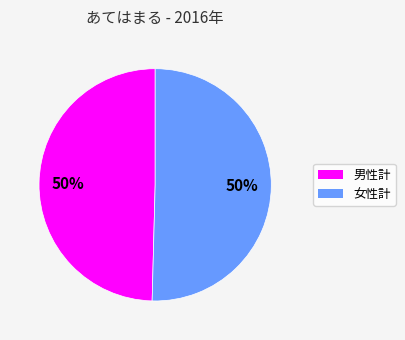

To the nearest percent, what percentage of the pie is 女性計?

50%